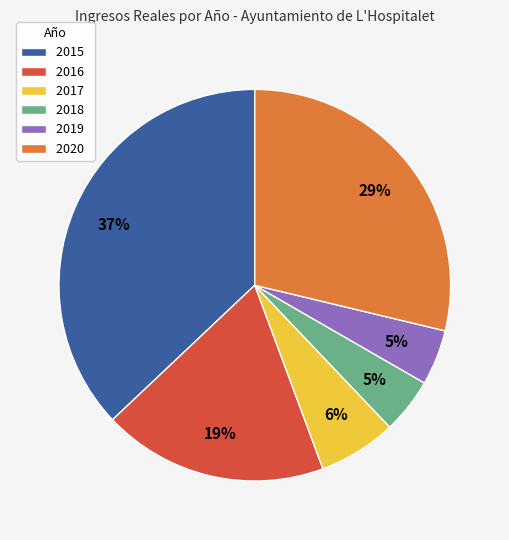

True or false: 2017 accounts for 1% of the total.

False